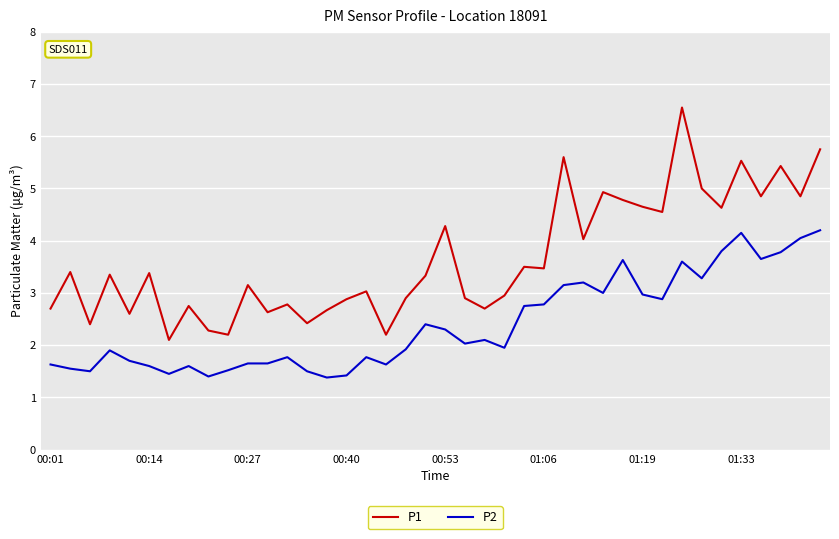

What is the minimum value for P1?

2.1